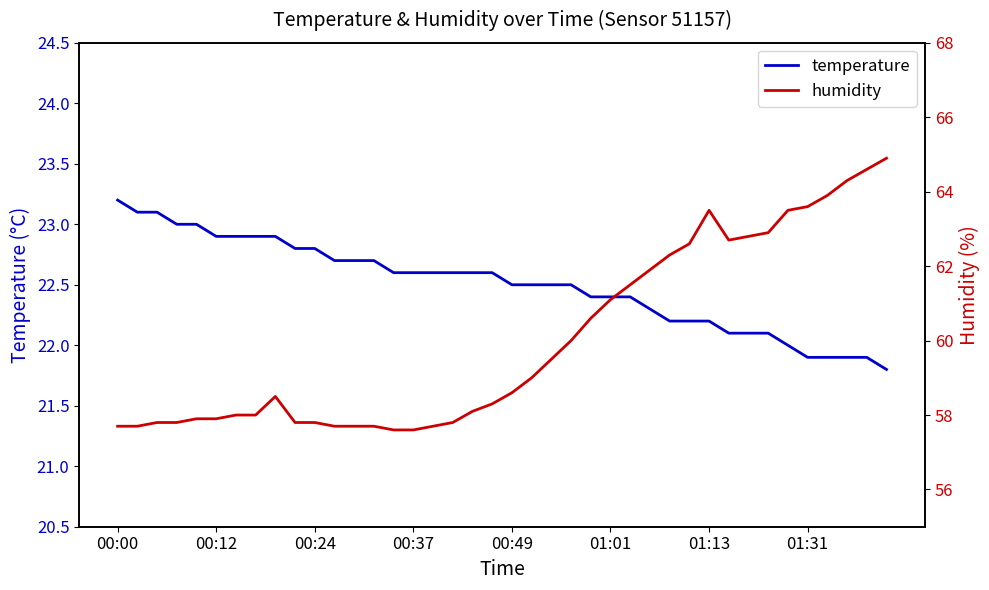

What is the label of the 2nd point from the right?

38